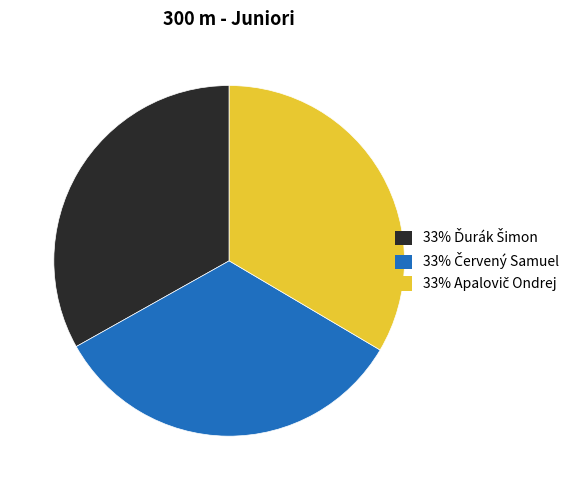

Does any single category account for the majority?

No